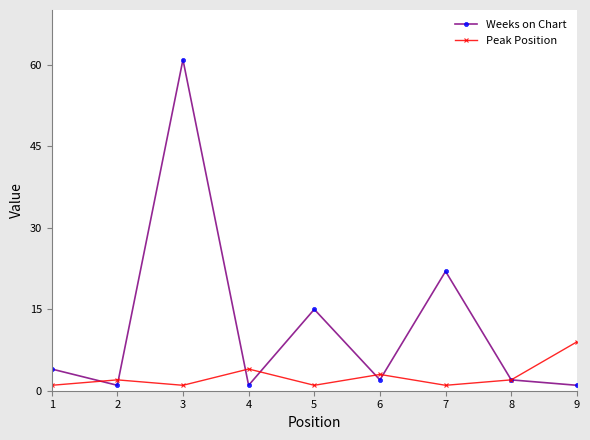

Reading left to right, extract all data points from this chart.

Weeks on Chart: 1=4	2=1	3=61	4=1	5=15	6=2	7=22	8=2	9=1
Peak Position: 1=1	2=2	3=1	4=4	5=1	6=3	7=1	8=2	9=9